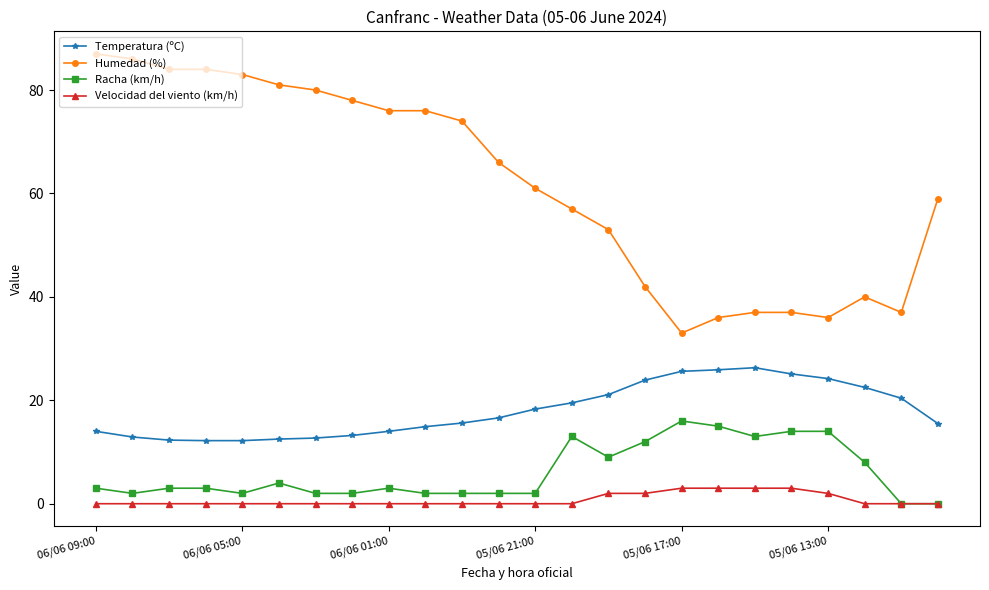

True or false: Temperatura (ºC) and Velocidad del viento (km/h) cross at least once.

False